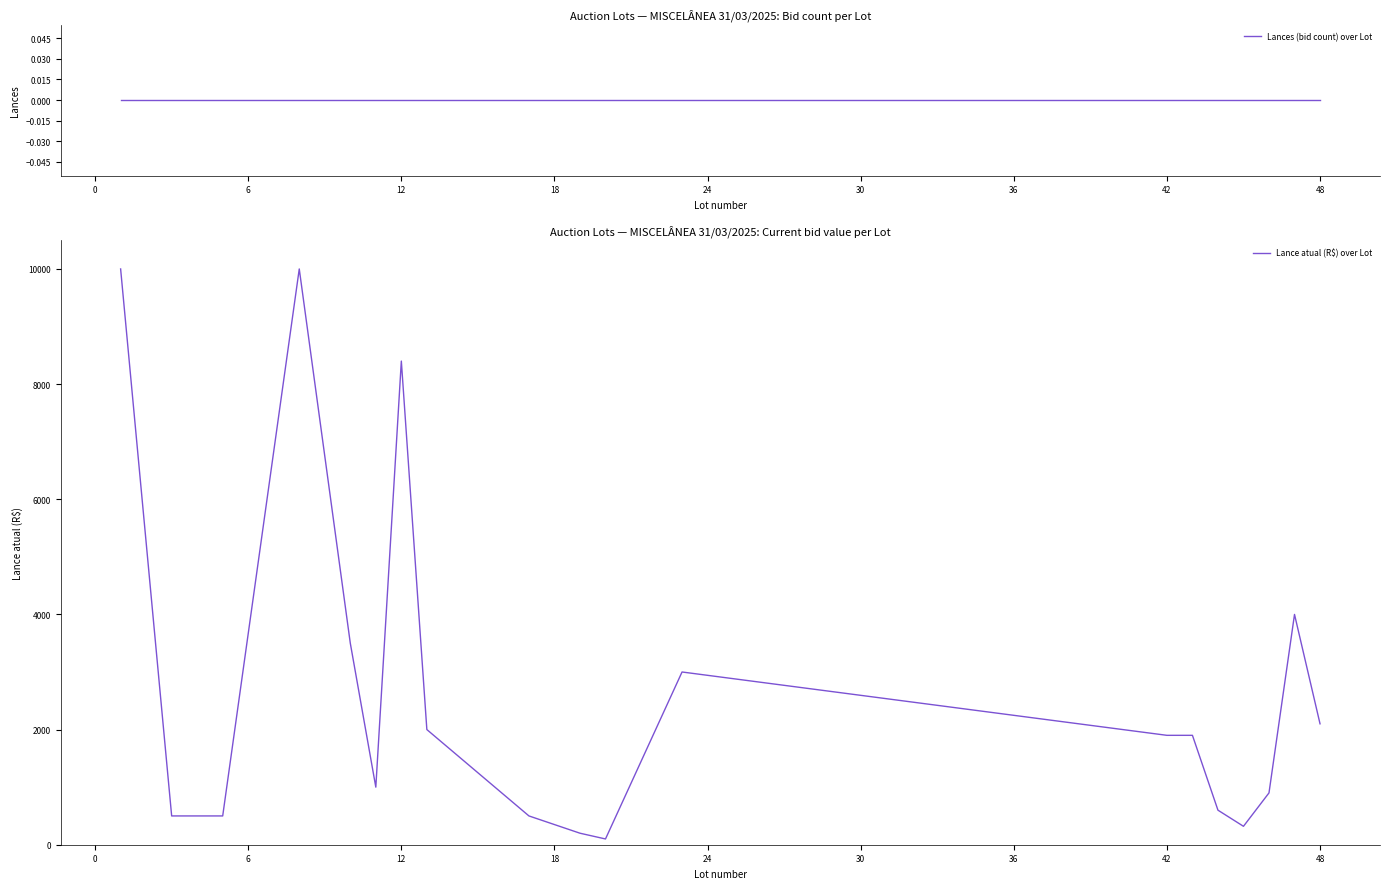

What is the maximum value for Lance atual (R$) over Lot?

10000